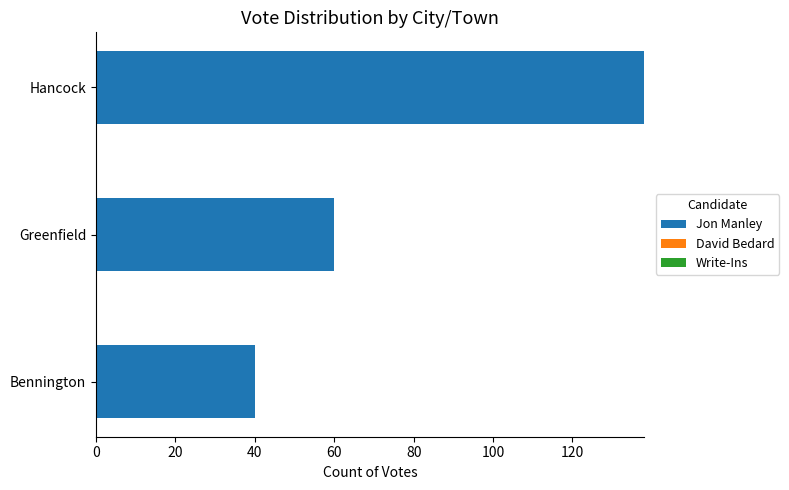

What is the minimum value shown in the chart?

40